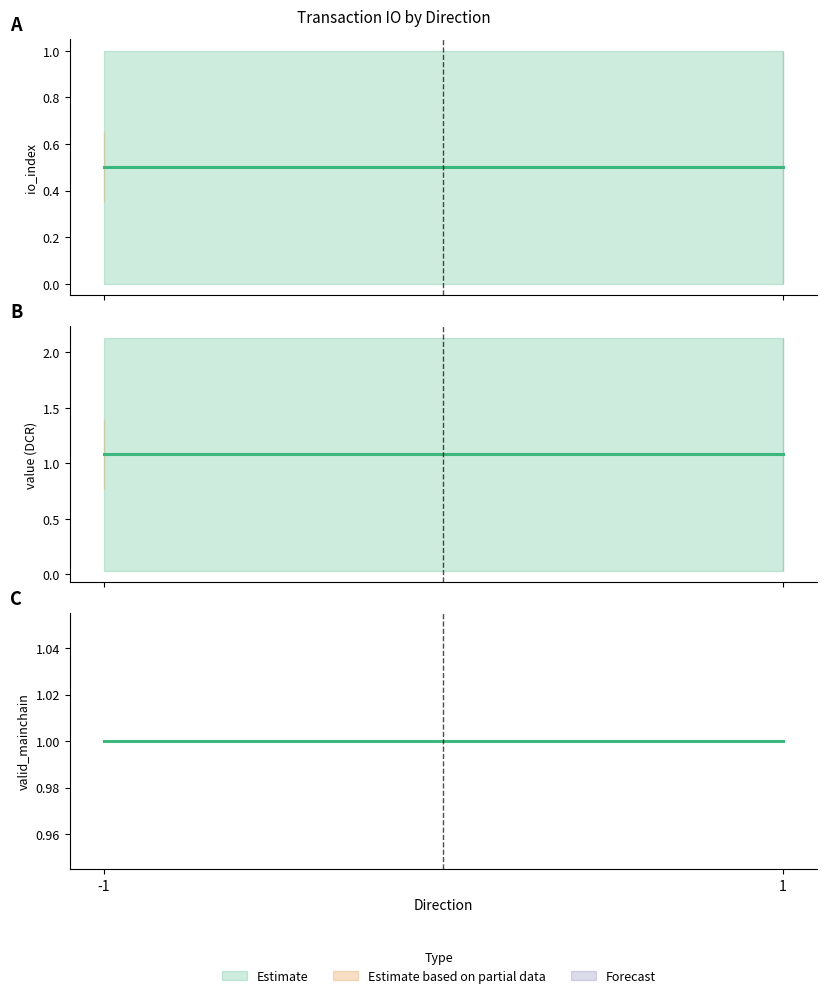

Where is the first local maximum for io_index?

-1 (Ticket)